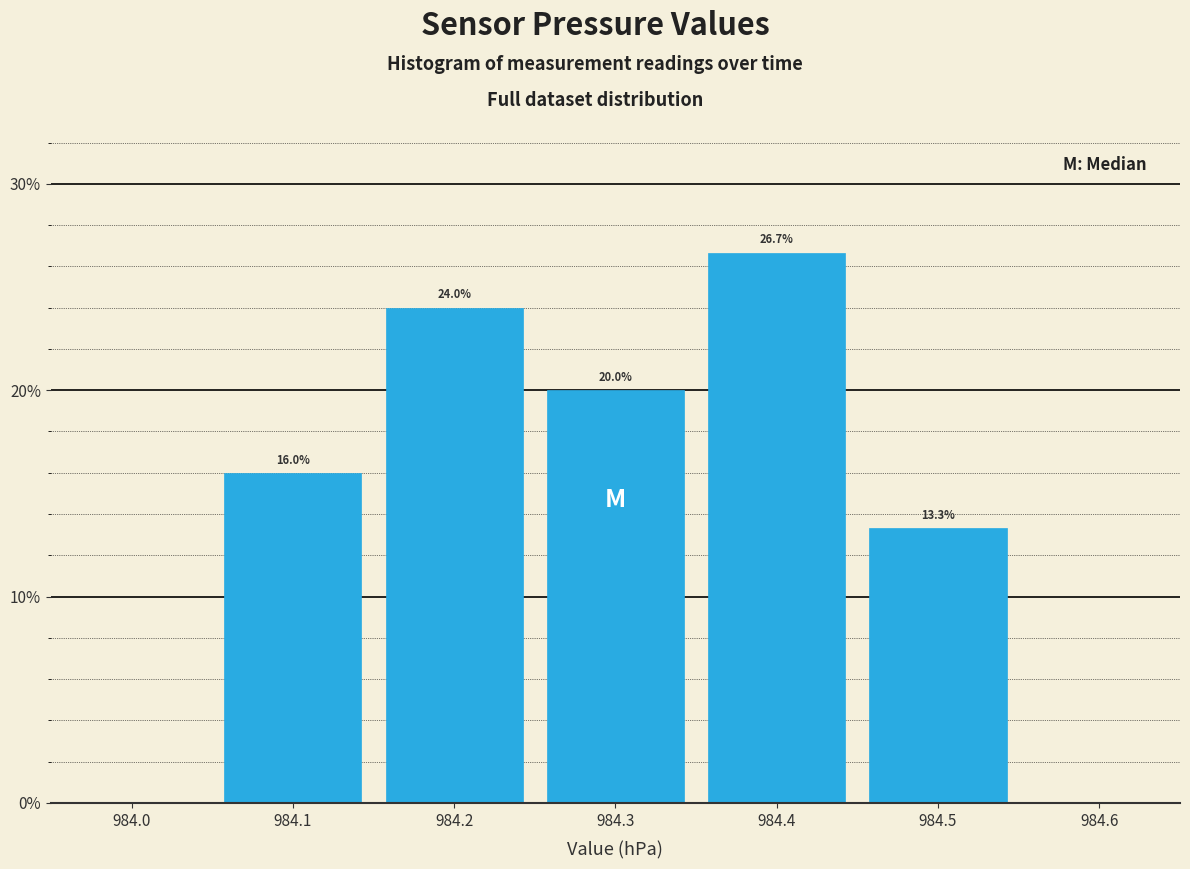

Which range on the x-axis has the tallest bar?

984.35 to 984.45